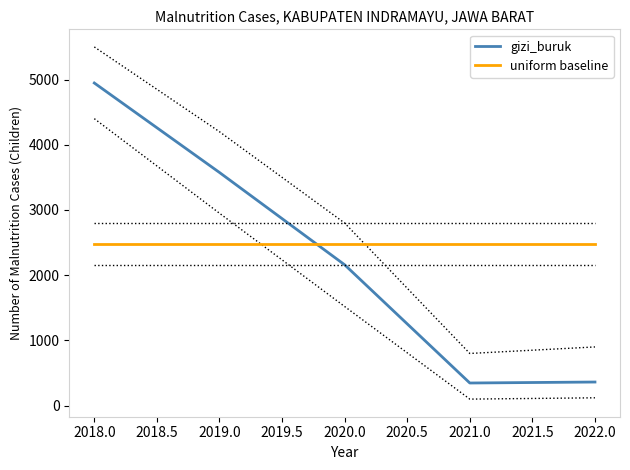

How many intersections are there between gizi_buruk and uniform baseline?

1